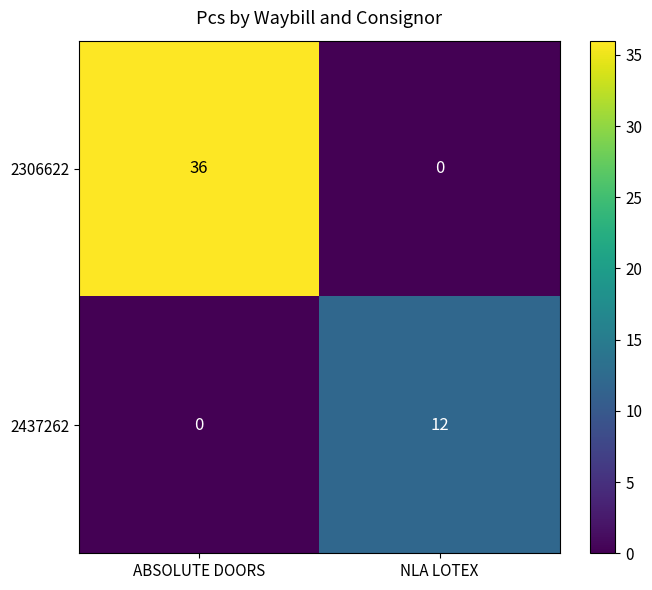

Which series has the widest spread of values?

2306622